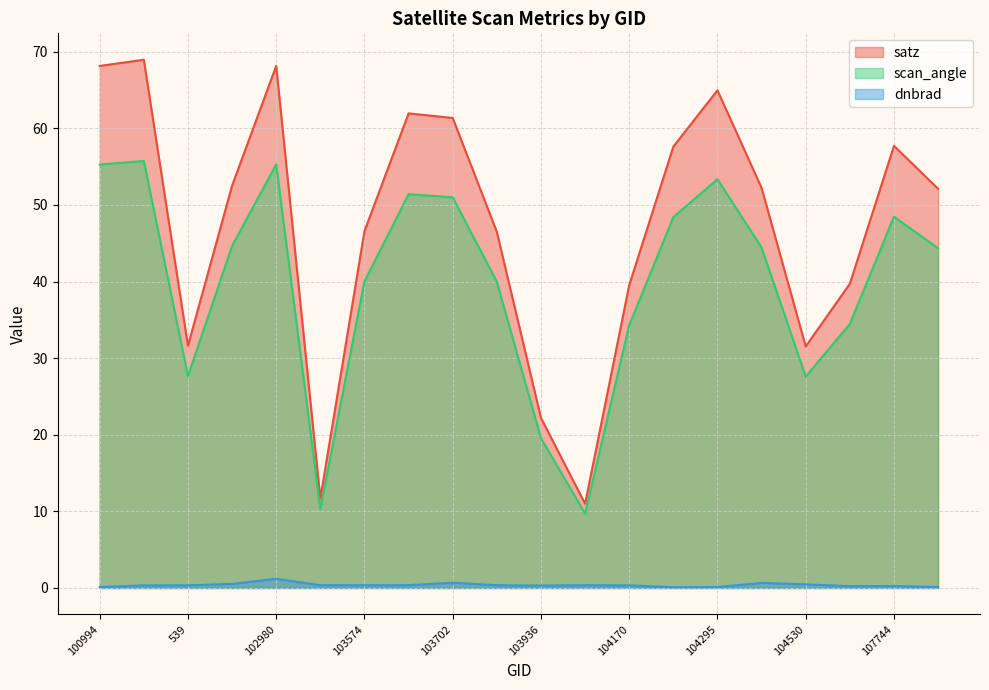

How many interior local valleys does the satz series have?

4